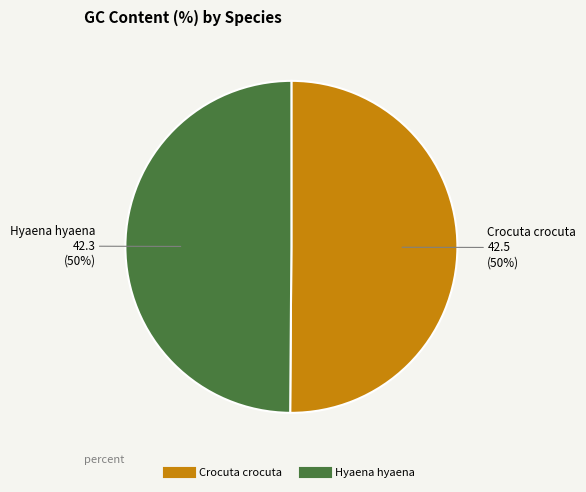

Approximately how many times larger is the value at Hyaena hyaena compared to Crocuta crocuta?

1.0